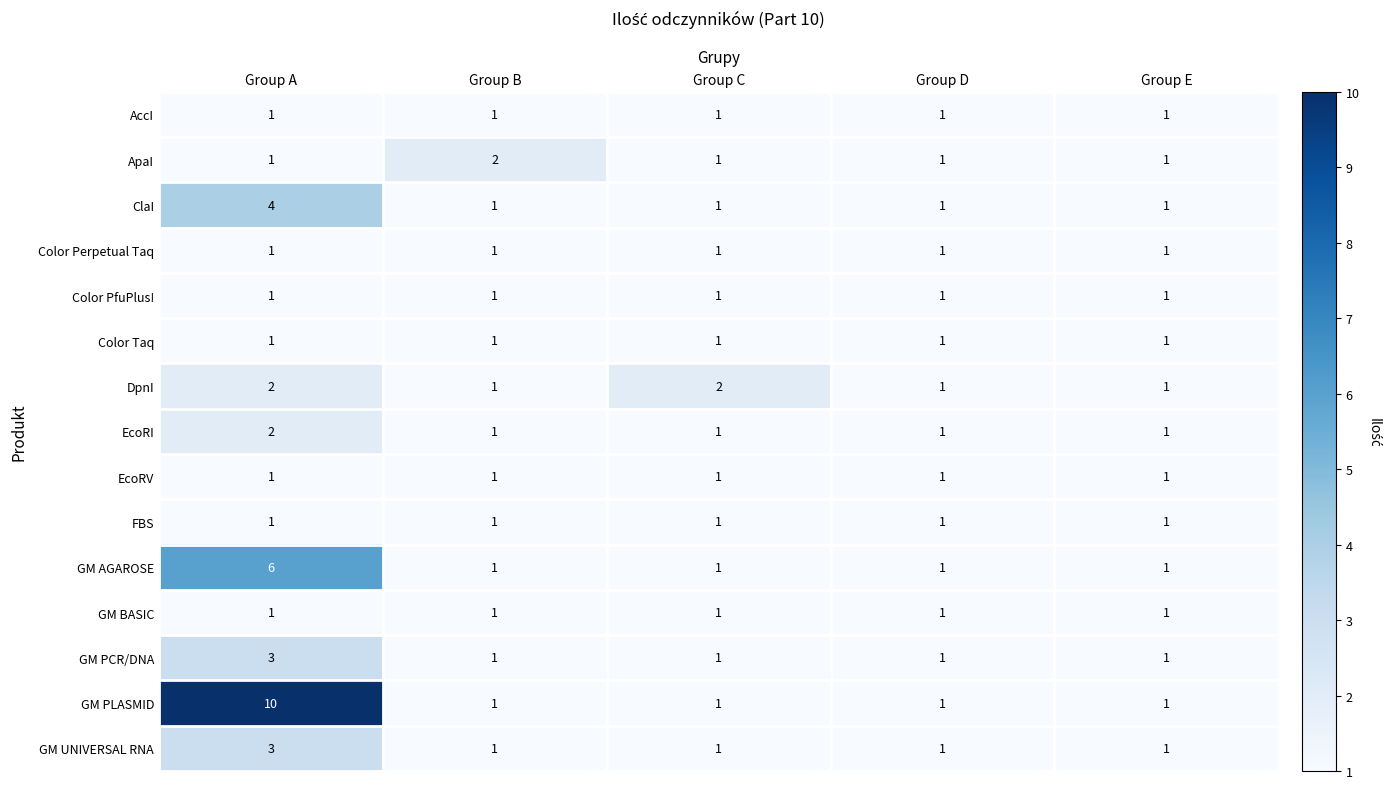

How many data points does each series have?

5